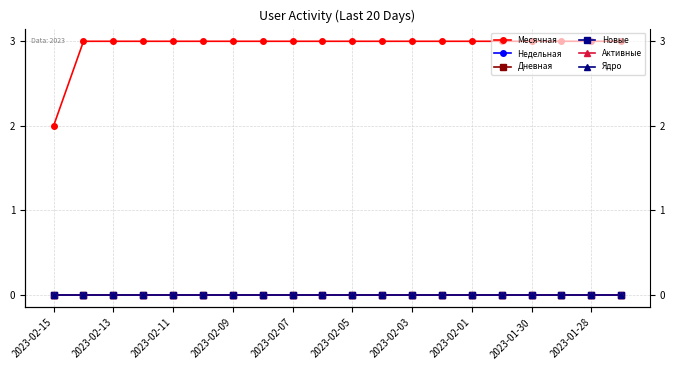

Is it true that Ядро equals 0 at 2023-02-03?

True